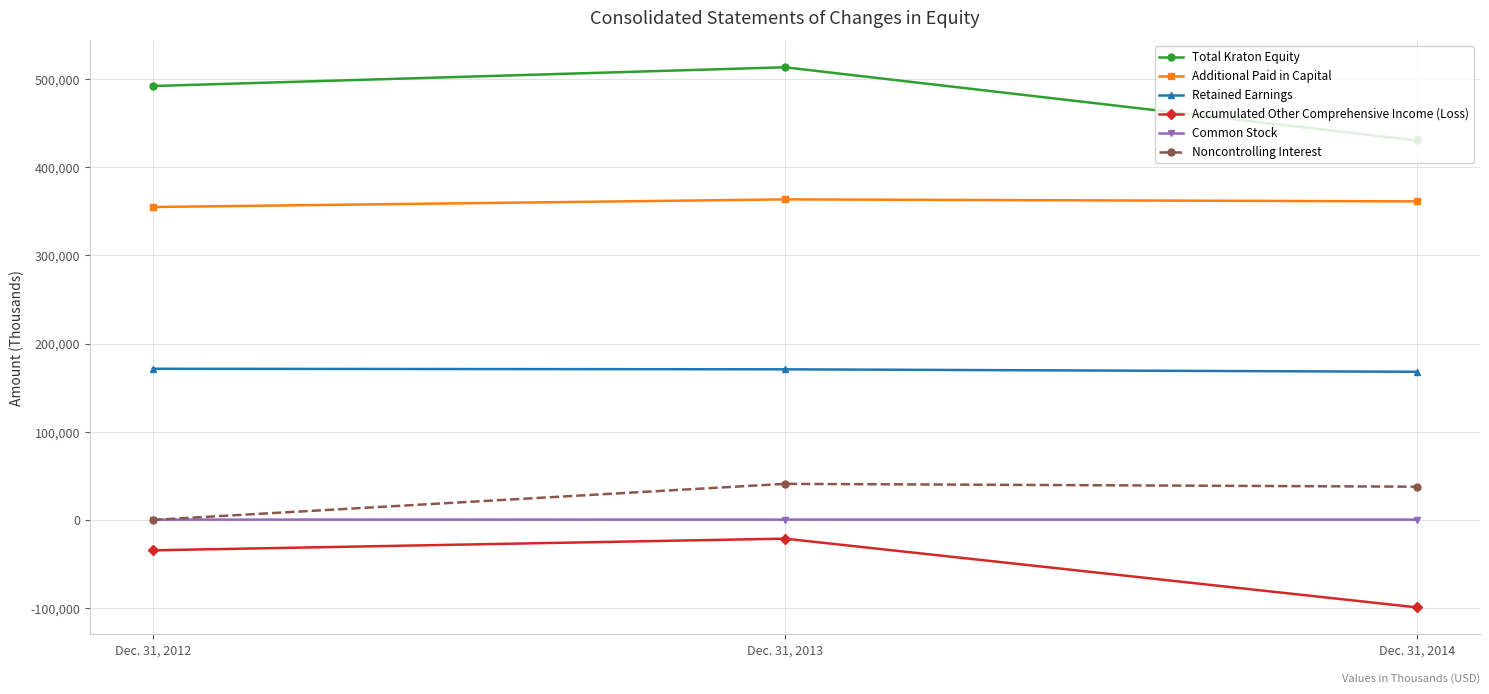

Where is Total Kraton Equity nearest to the value 471986?

Dec. 31, 2012